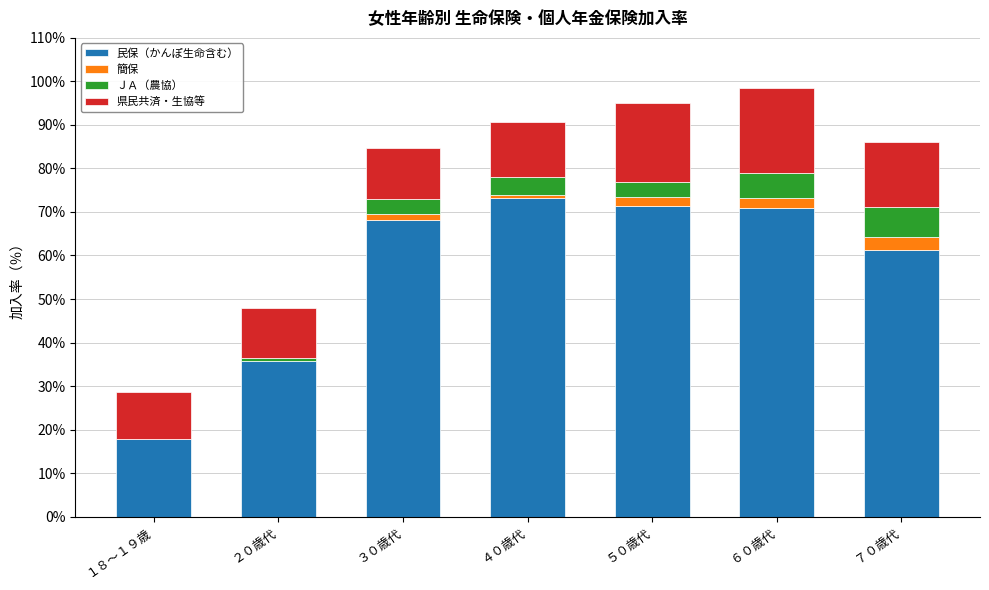

Is it true that 民保（かんぽ生命含む） equals 28.1 at １８～１９歳?

False